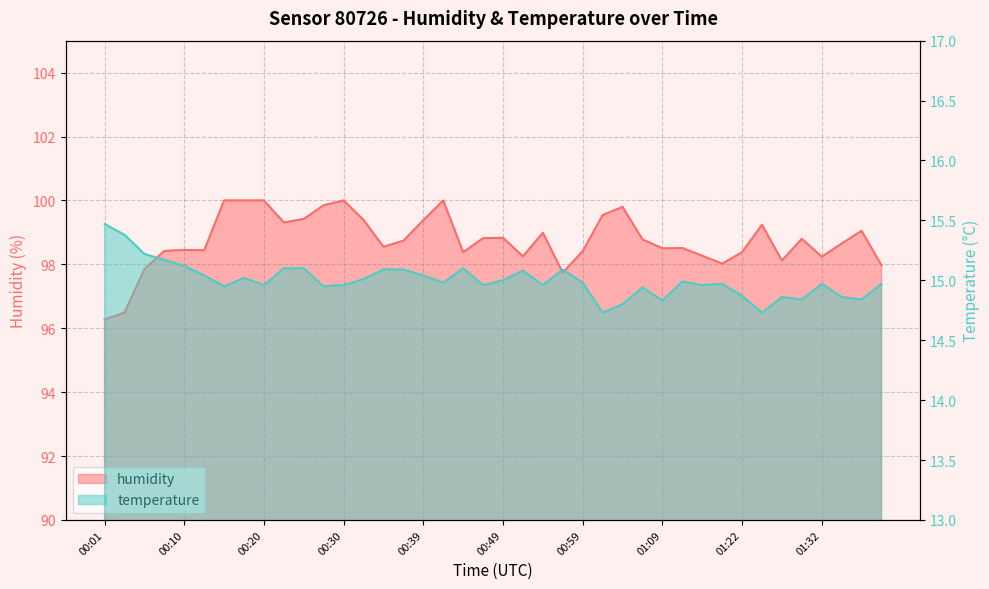

What is the label of the 33rd point from the right?

00:18